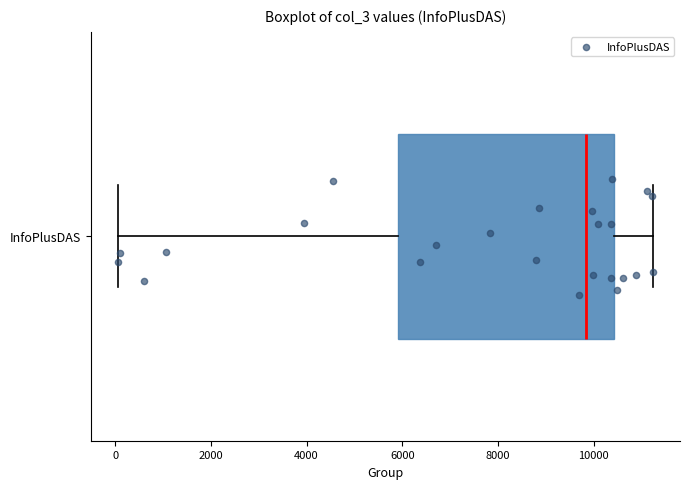

Transcribe this box plot: give where the median line is, the range the box spans, and where the two whiskers end, as read against the x-axis. The values are not printed on the chart, so give them approximately, as read against the axis.

median 9800, box 6000 to 10400, whiskers 0 to 11200